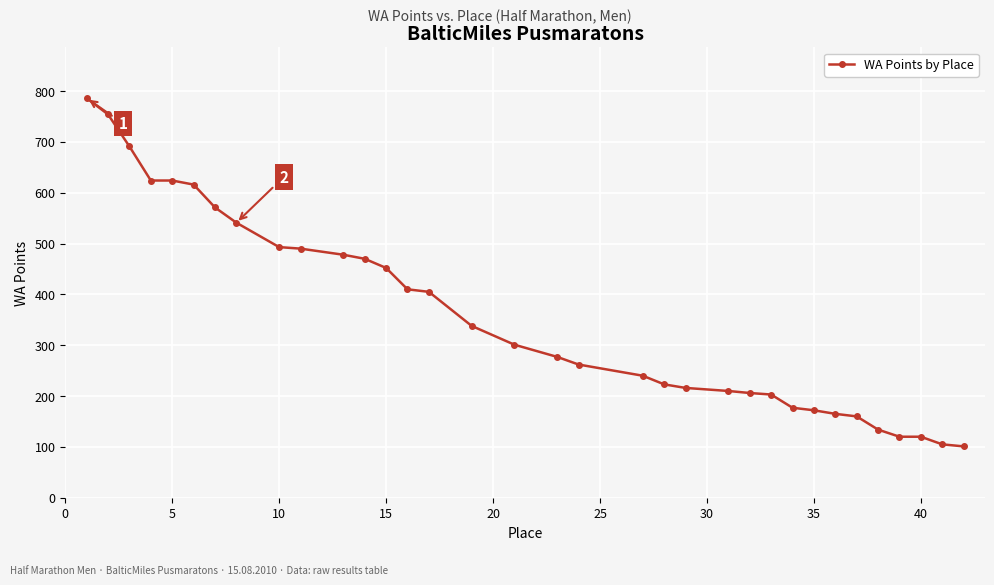

What is the minimum value shown in the chart?

101